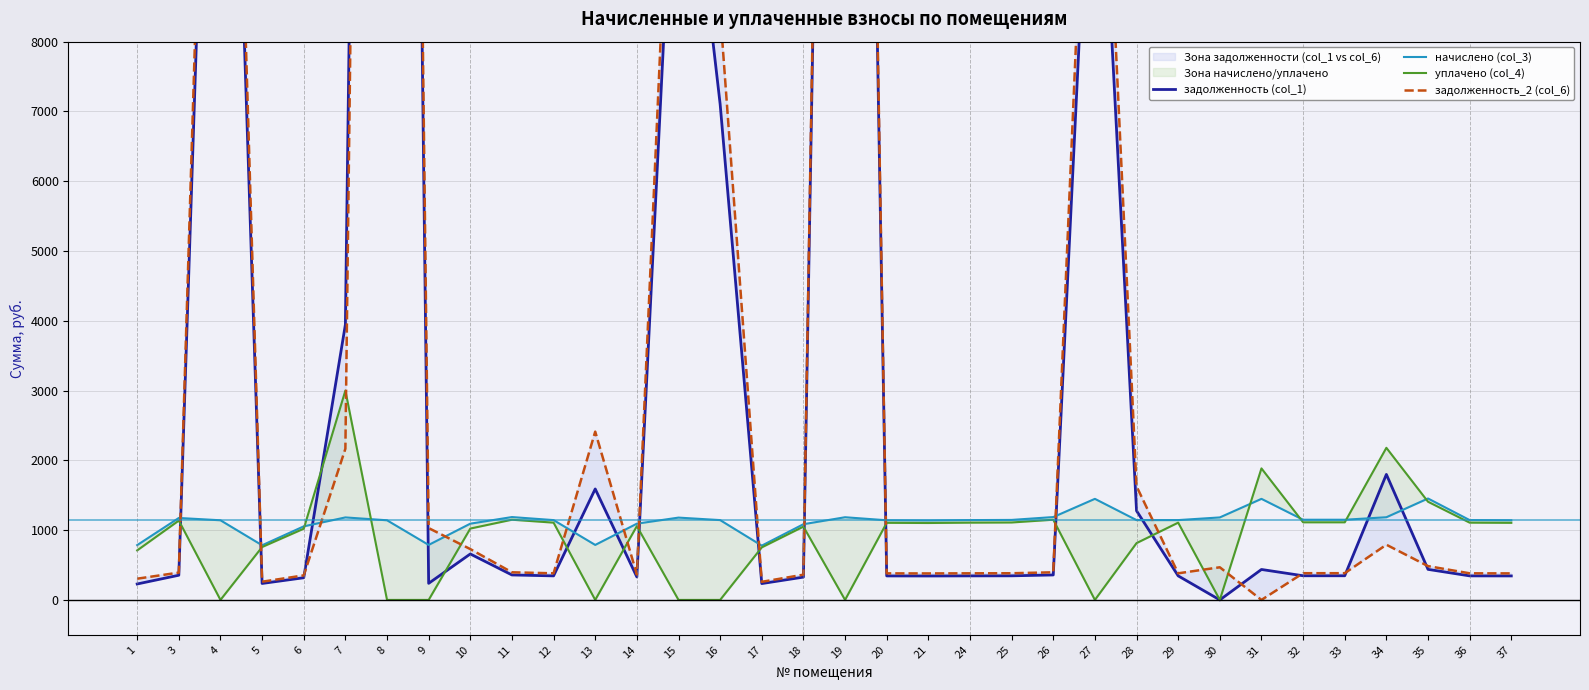

What is the difference between the начислено (col_3) values at 5 and 7?

399.2